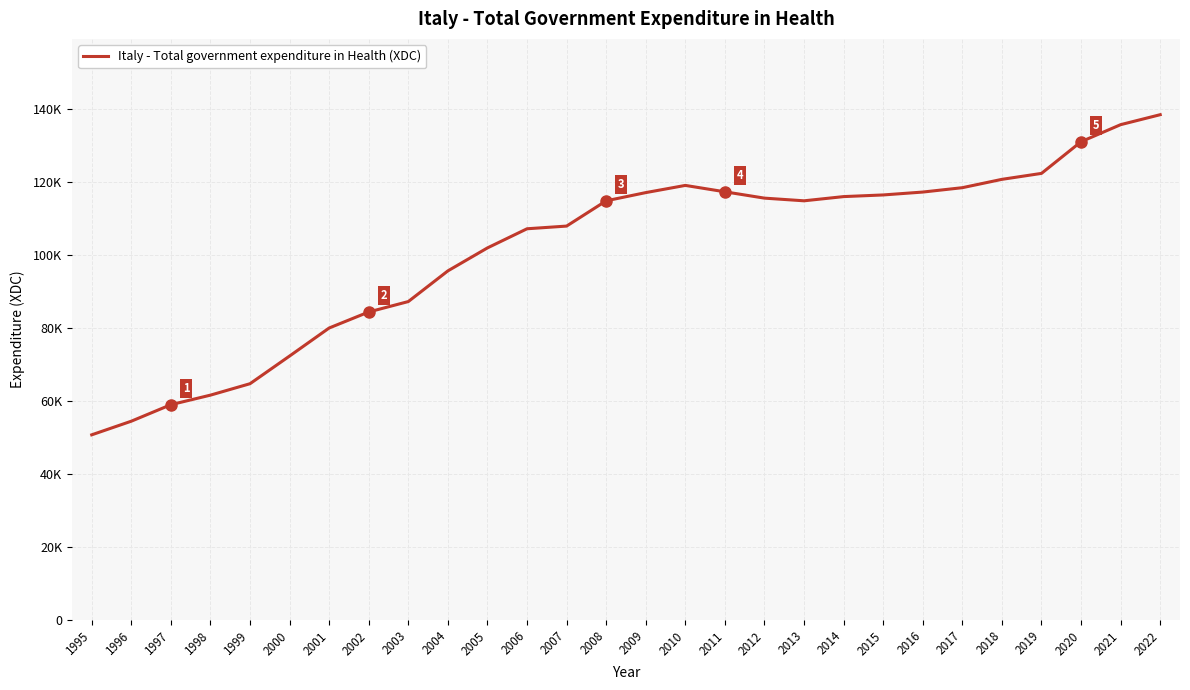

Does the chart display data point markers on the line(s)?

No